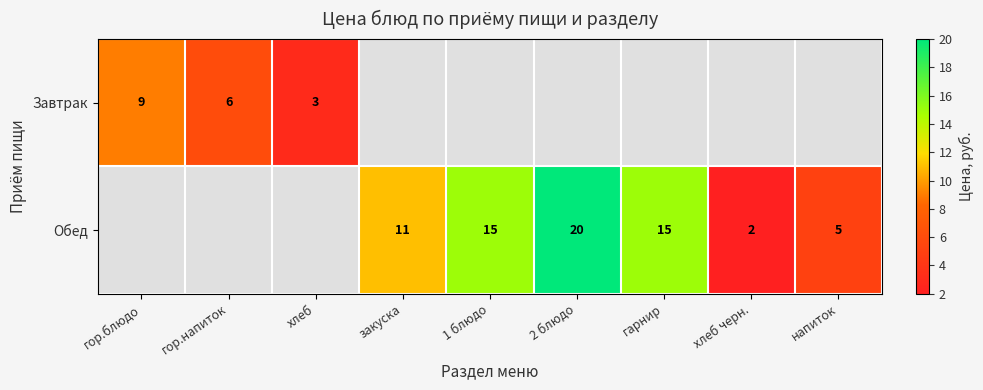

Is it true that Обед equals 3 at гарнир?

False